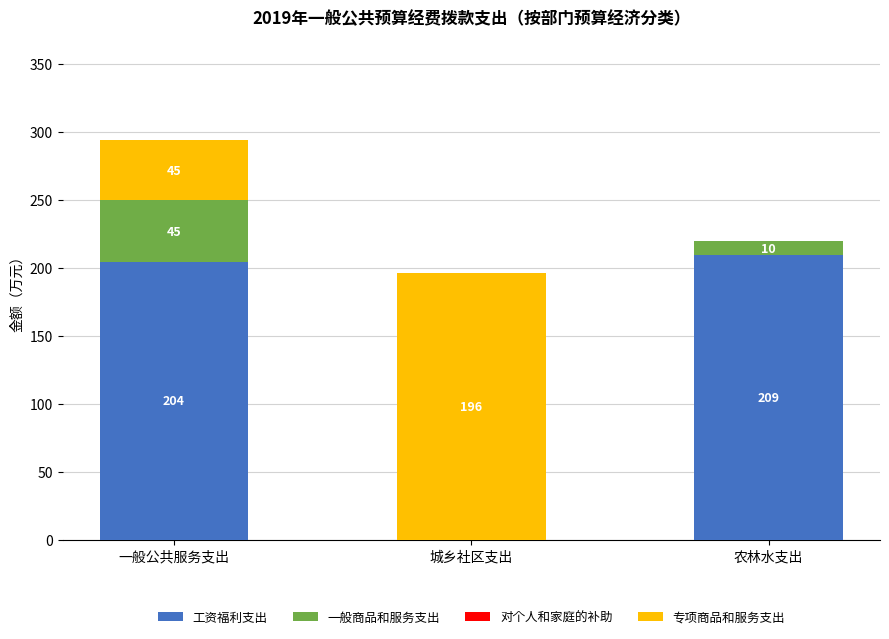

At which category is the sum across all series the highest?

一般公共服务支出